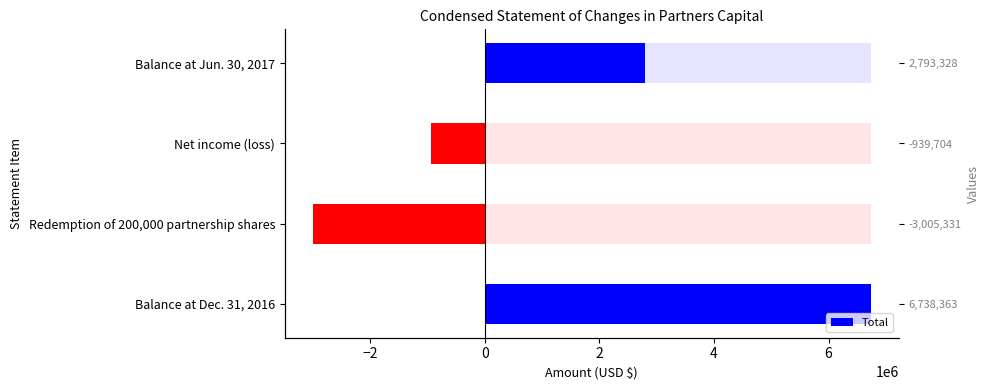

How many values are between -939704 and 6738363?

3